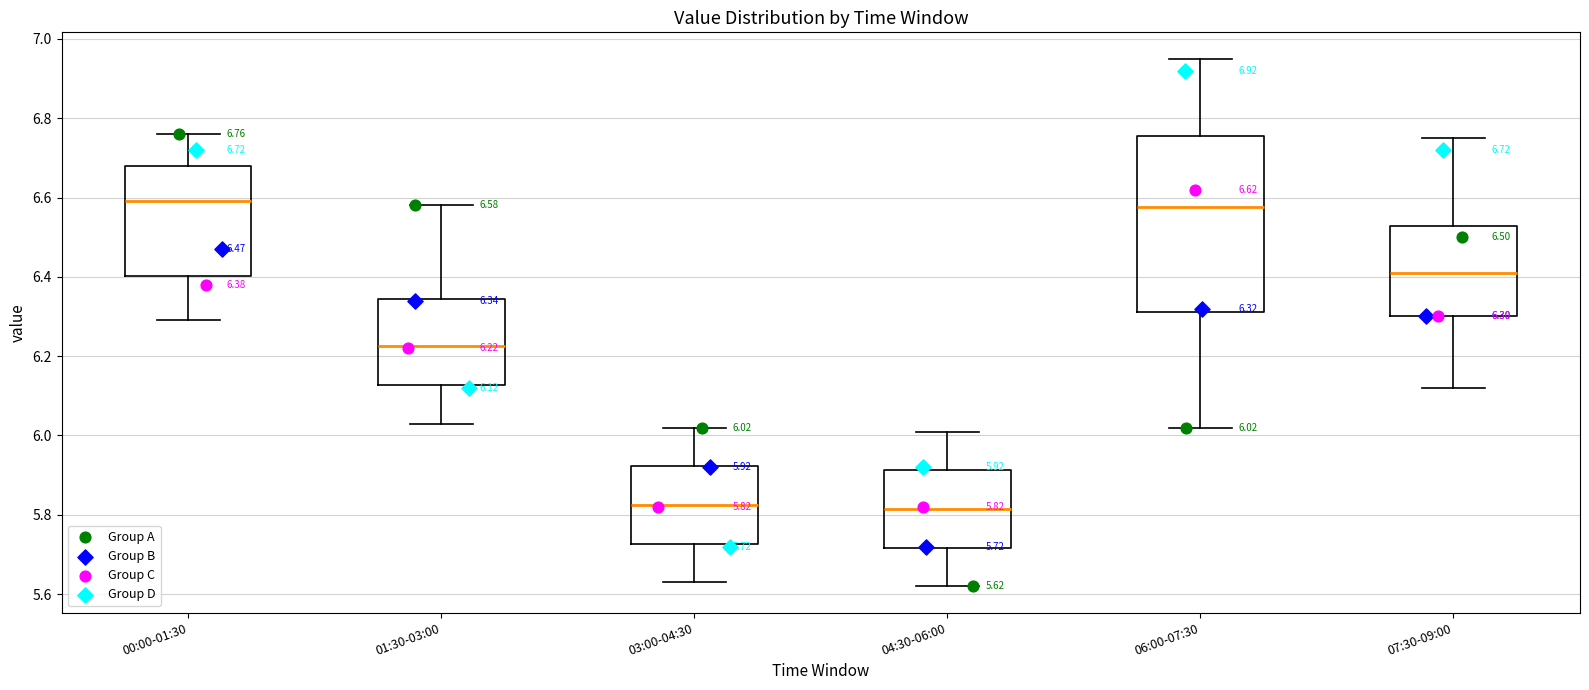

Which box is the tallest, from its lower edge to its upper edge?

06:00-07:30